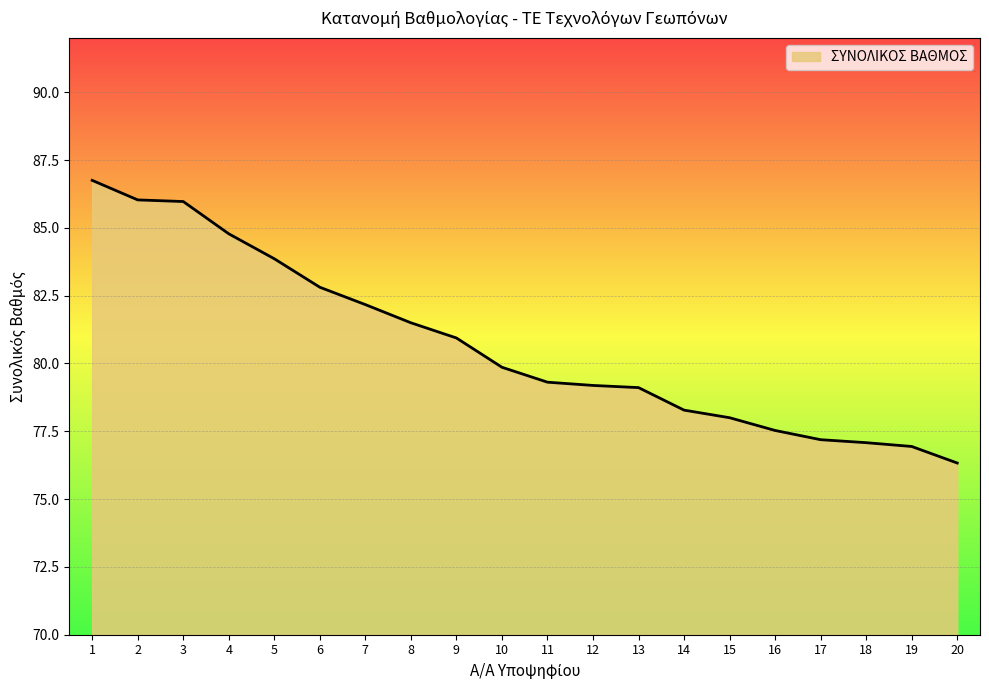

What is the maximum value shown in the chart?

86.8